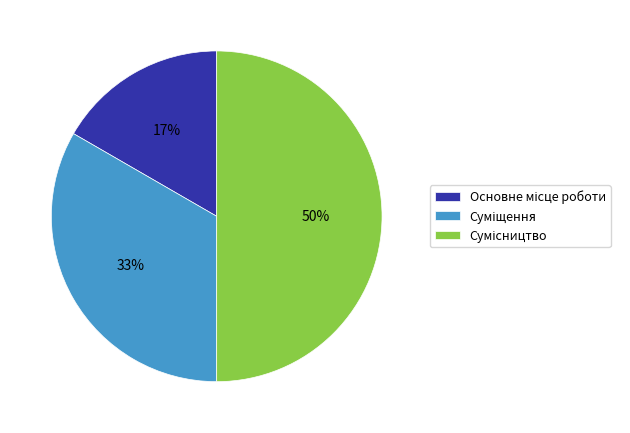

To the nearest percent, what is the difference between the largest and smallest slice percentages?

33%